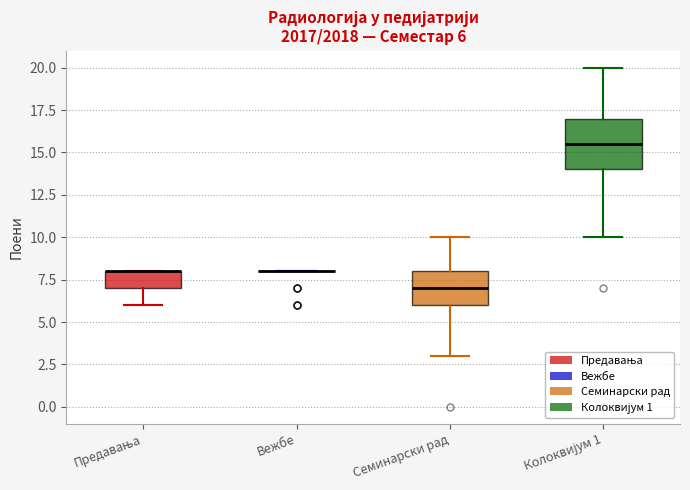

Which box is the tallest, from its lower edge to its upper edge?

Колоквијум 1